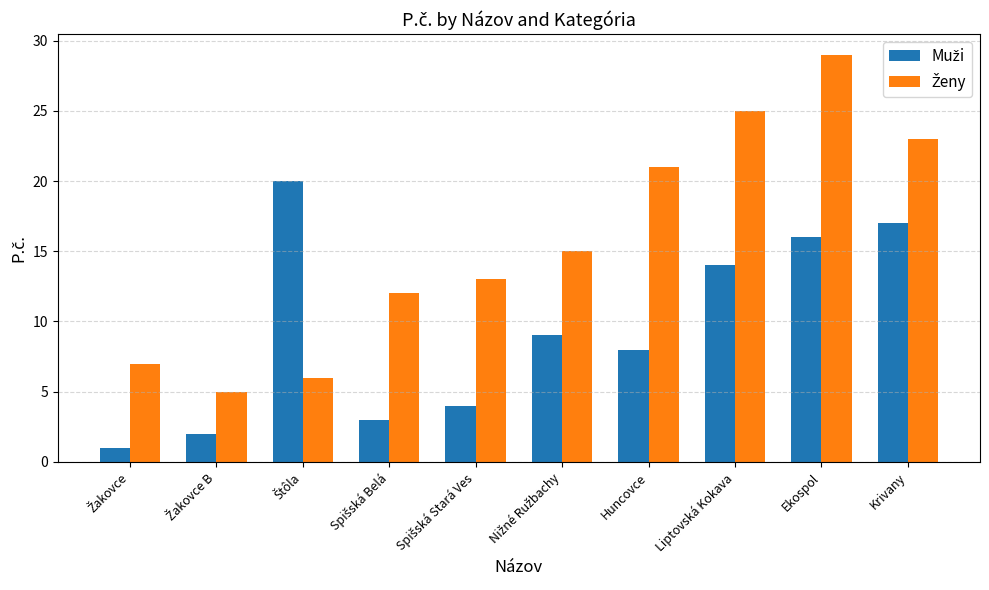

Count the number of categories in the chart.

10